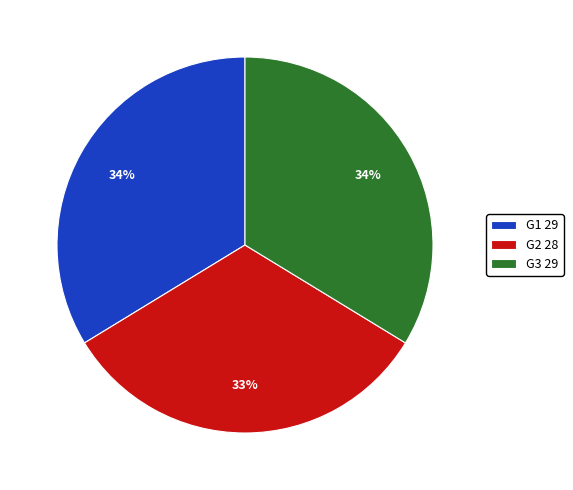

Is there a majority slice in this chart?

No